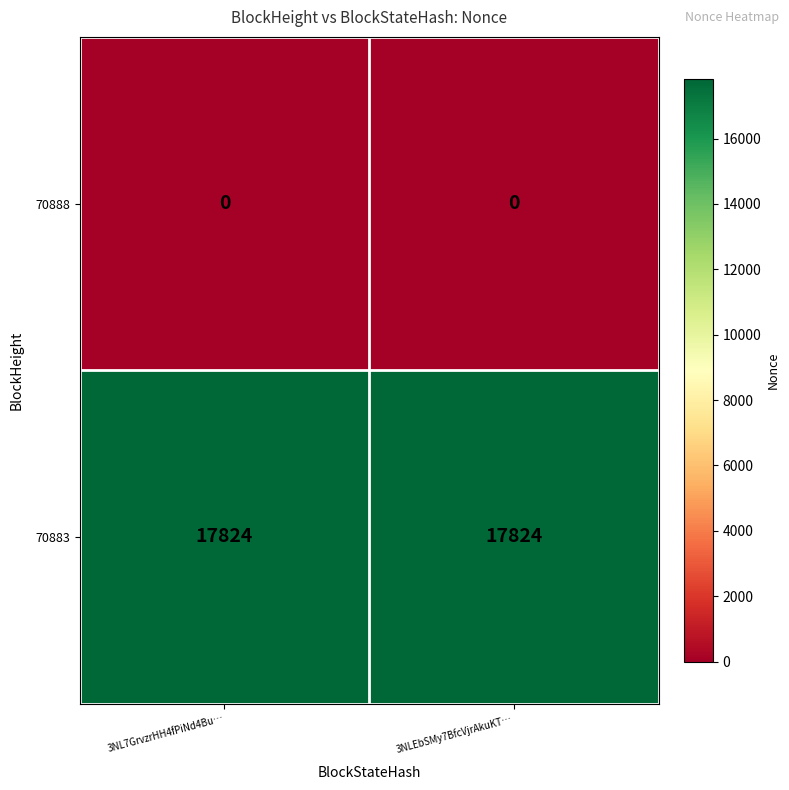

What is the average value of the 70883 series?

17824